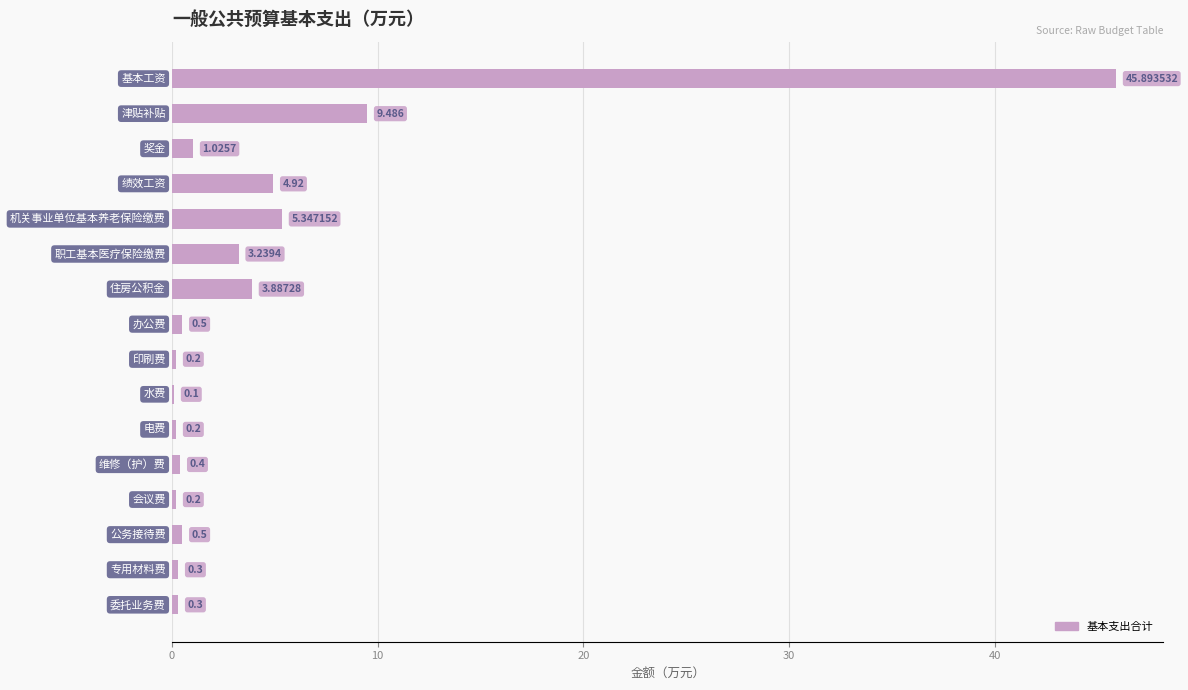

Where is the data nearest to the value 22?

10